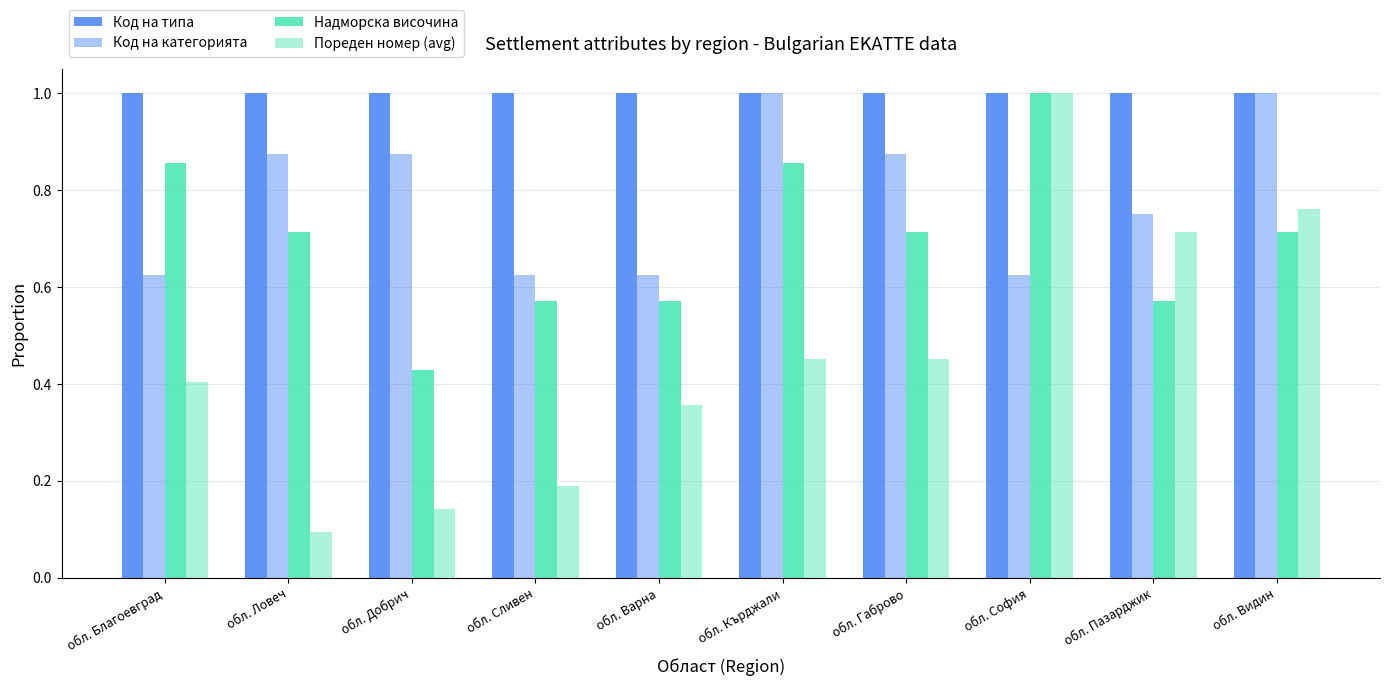

How many data points does each series have?

10